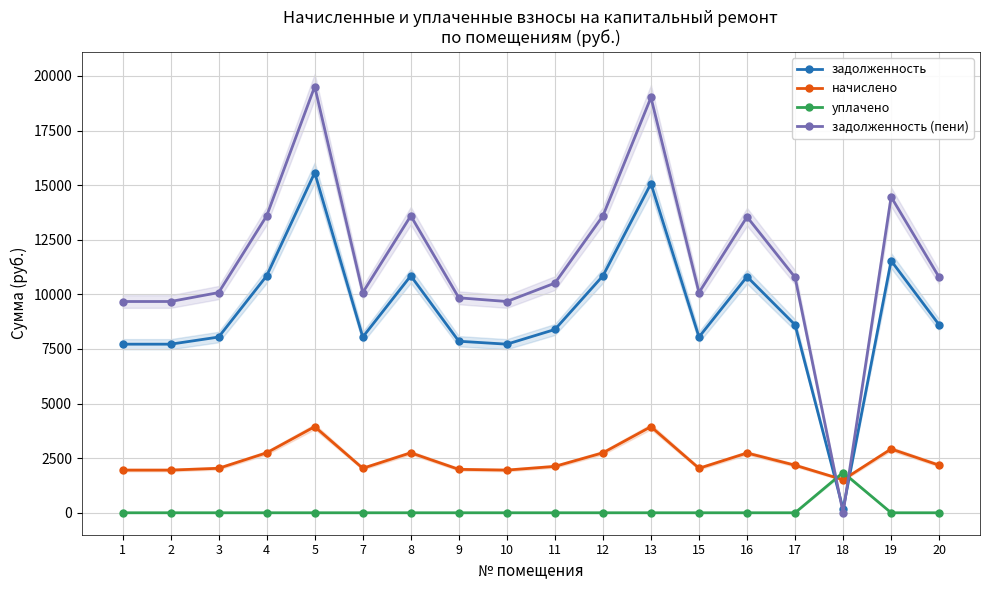

Which series ends up on top after the final intersection of начислено and задолженность?

задолженность